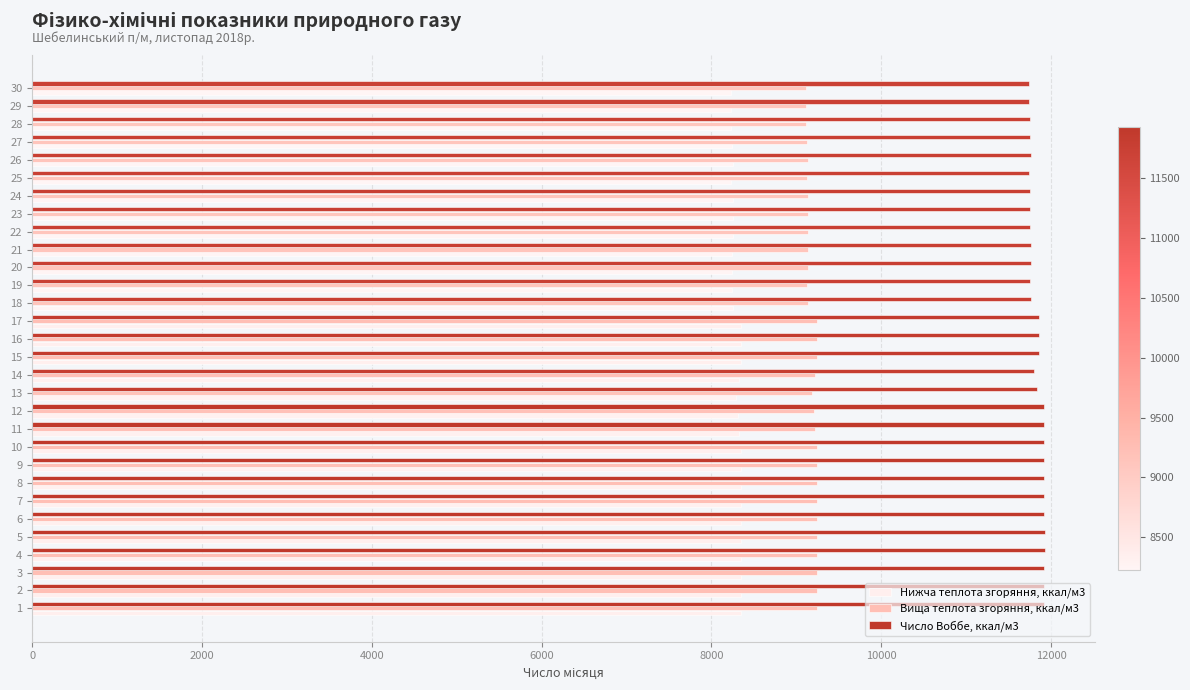

At how many categories does at least one series exceed 8852?

30